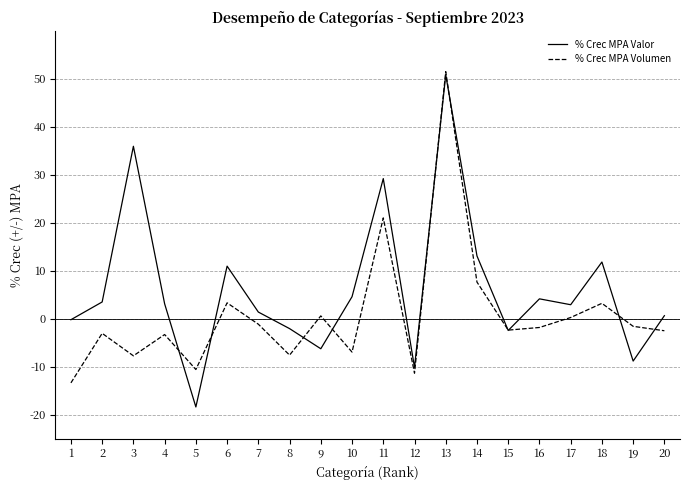

What is the total value across all series at 5?

-29.0